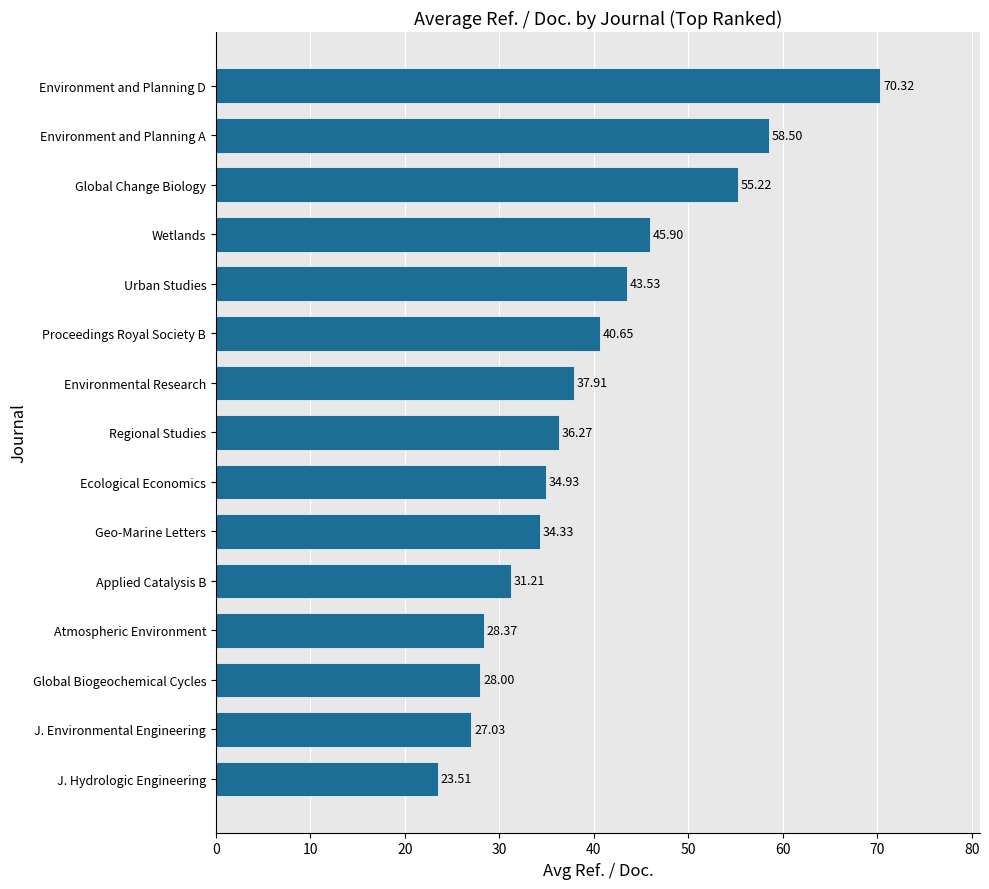

Between Wetlands and Proceedings Royal Society B, which is larger?

Wetlands